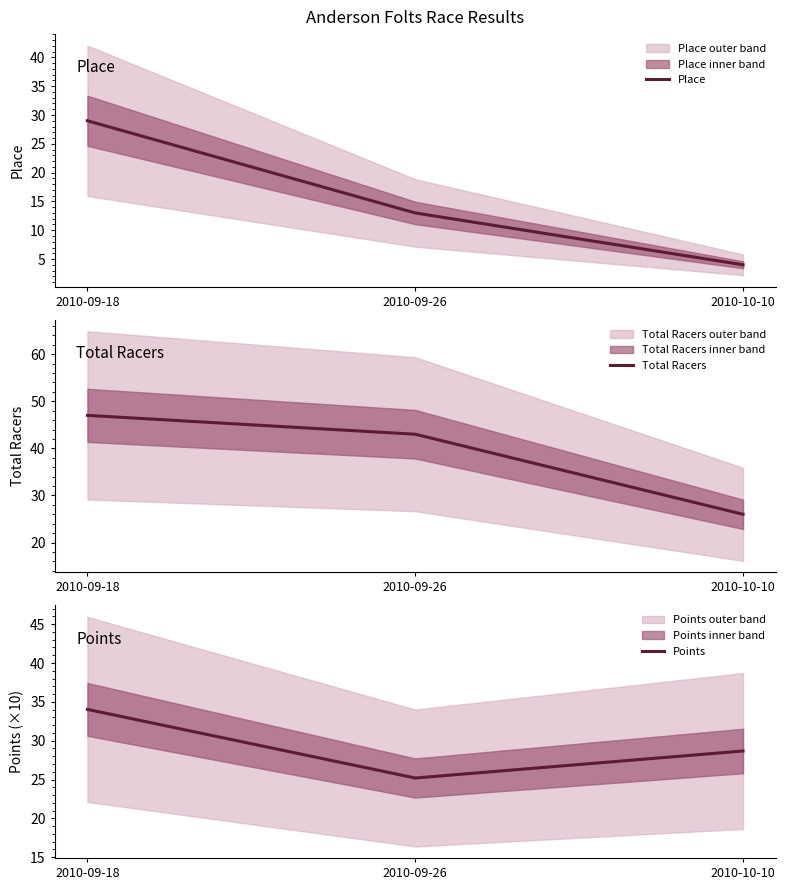

What are all the series names shown in the legend?

Place, Total Racers, Points